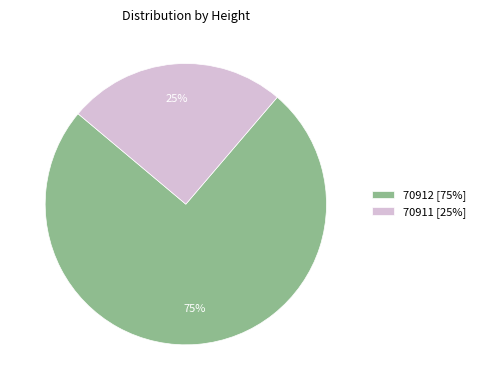

How many slices are in this pie chart?

2